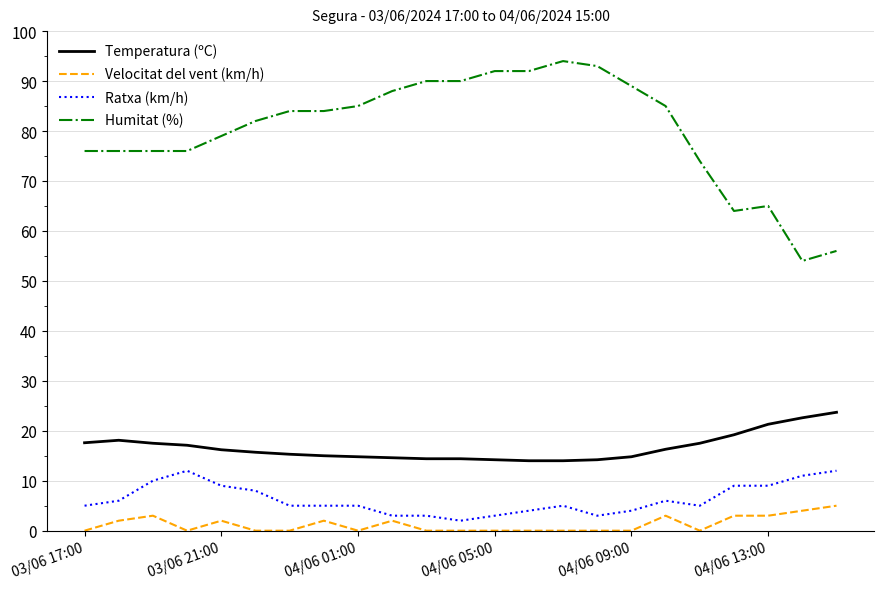

Which series has the largest total across all categories?

Humitat (%)